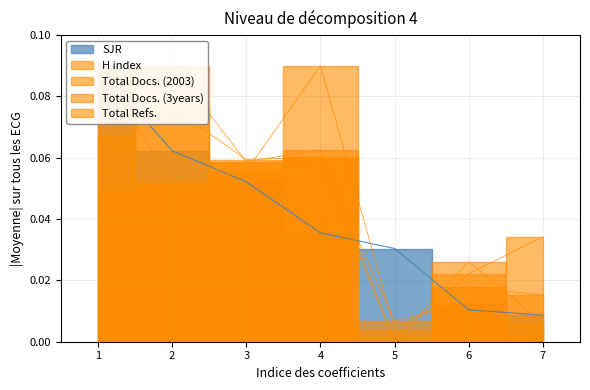

Between 2 and 3, which is larger?

2